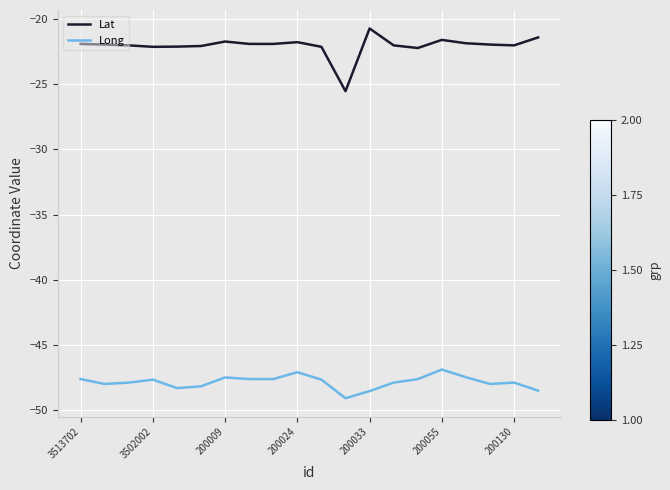

Rank the series by their maximum value, from highest to lowest.

Lat, Long